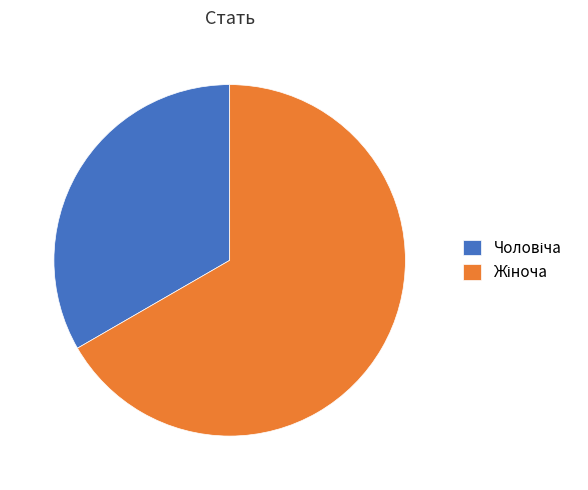

Is there a majority slice in this chart?

Yes